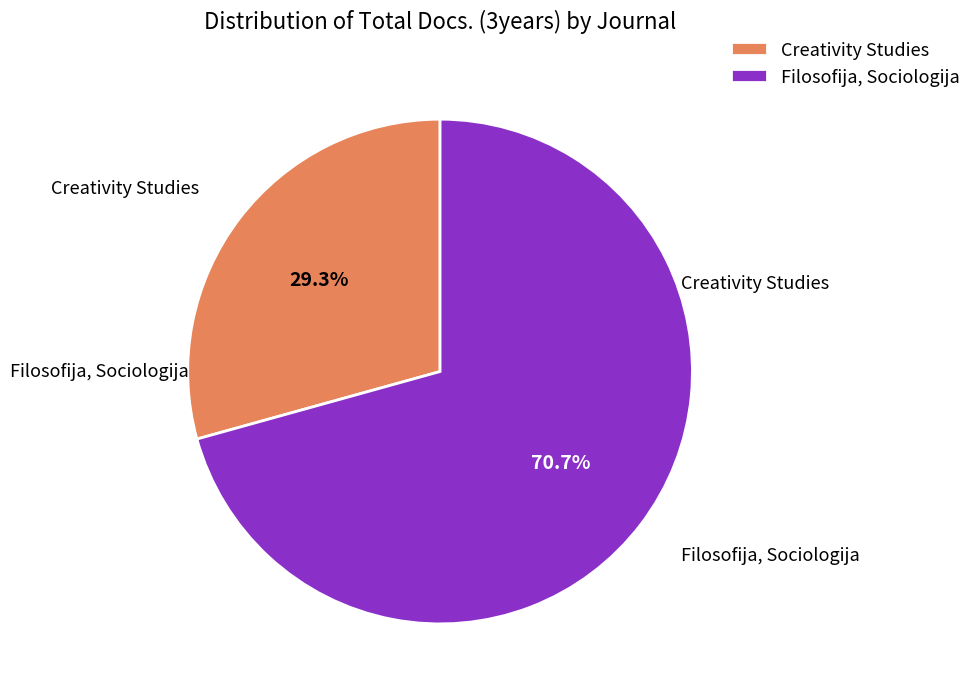

What percentage do Filosofija, Sociologija and Creativity Studies together represent?

100.0%